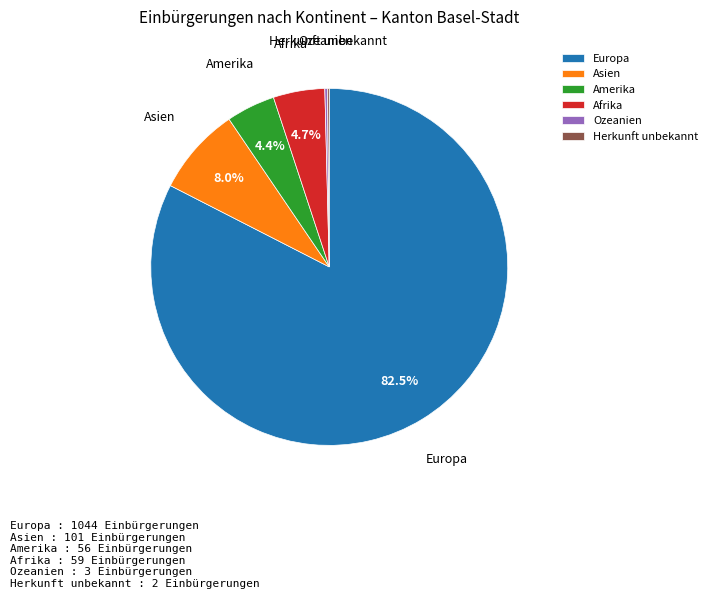

Between Amerika and Asien, which is larger?

Asien